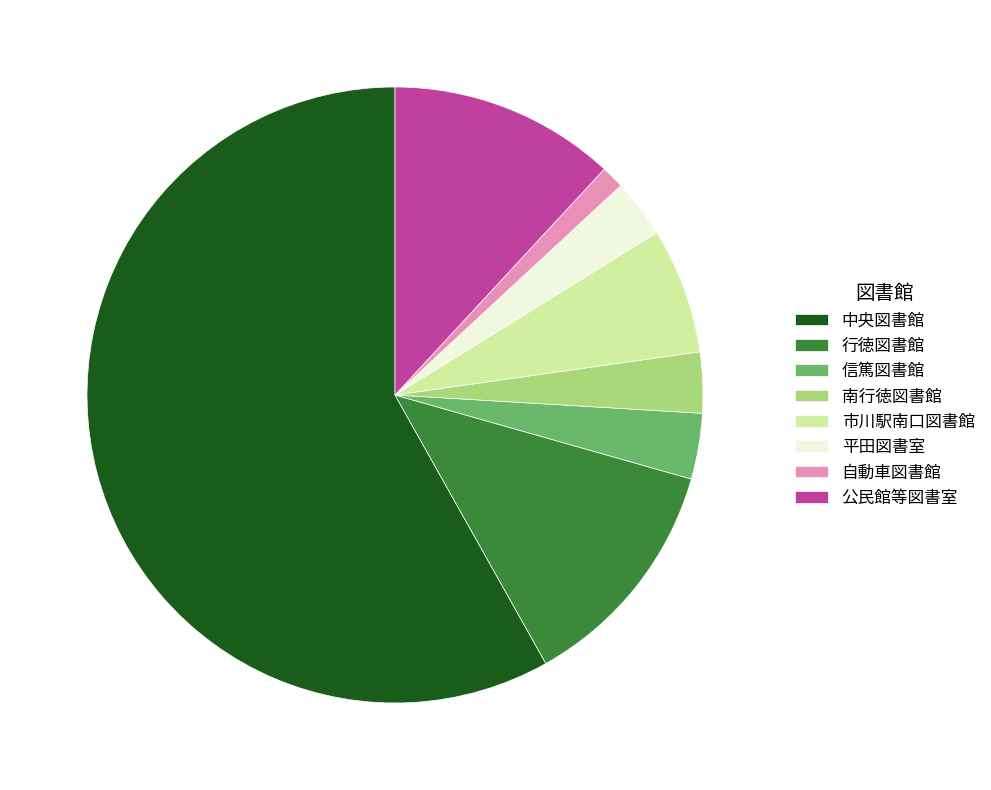

Is it true that 自動車図書館 is 11% of the pie?

False